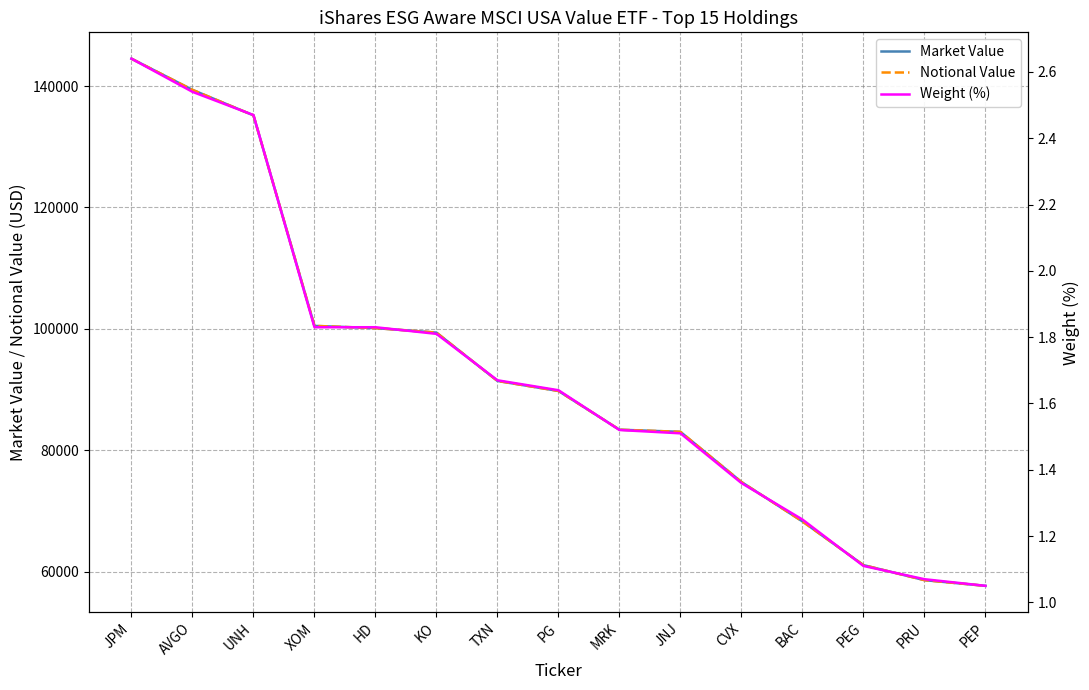

The value of Market Value at KO is 66210.8. True or false?

False